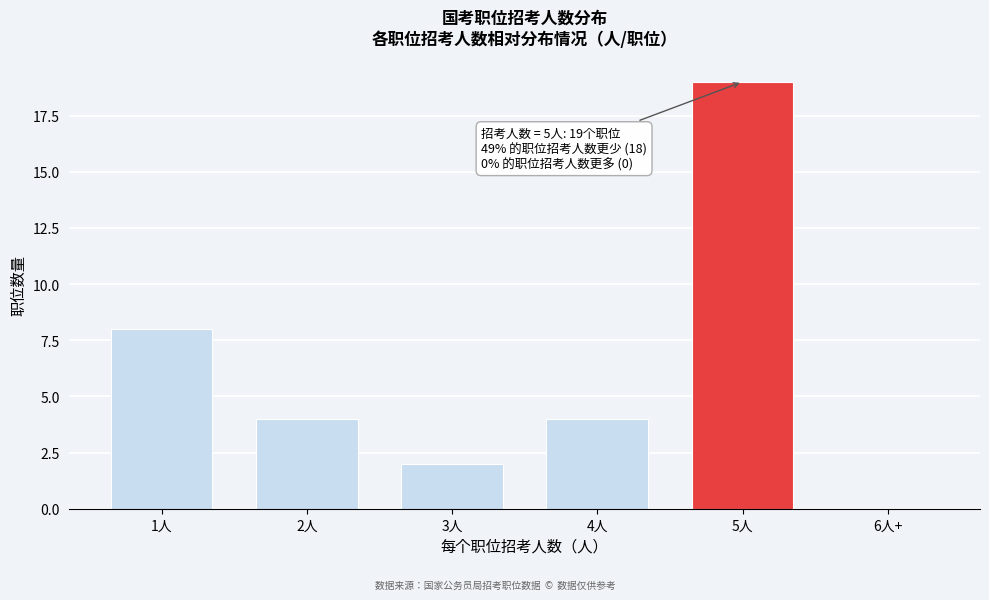

Reading right to left, list all the values displayed in this chart.

6人+=0	5人=19	4人=4	3人=2	2人=4	1人=8